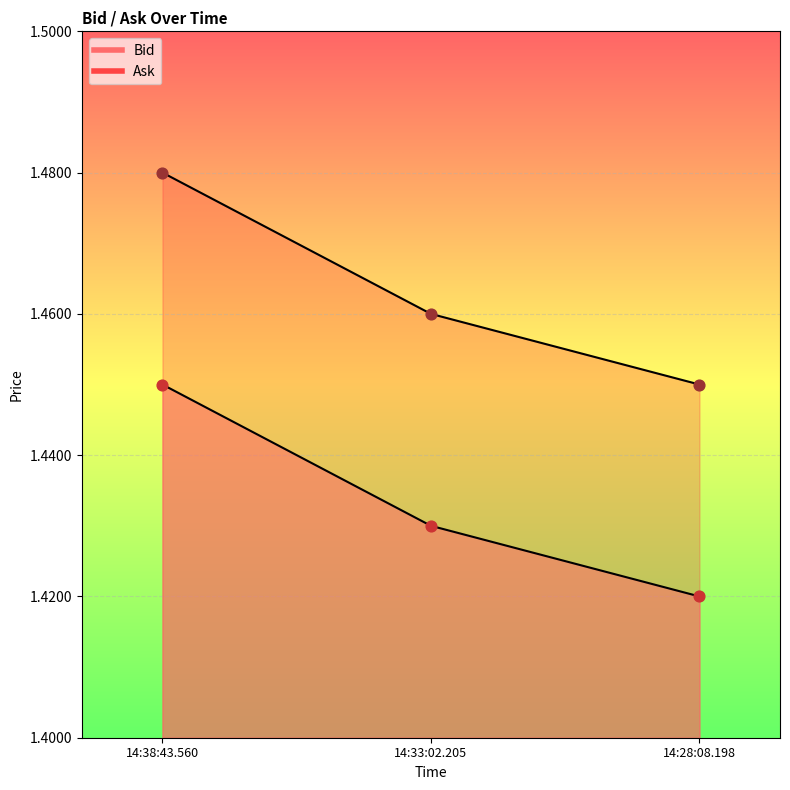

What is the total value across all series at 14:38:43.560?

2.9